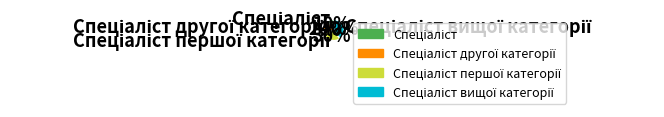

To the nearest percent, what is the difference between the largest and smallest slice percentages?

30%